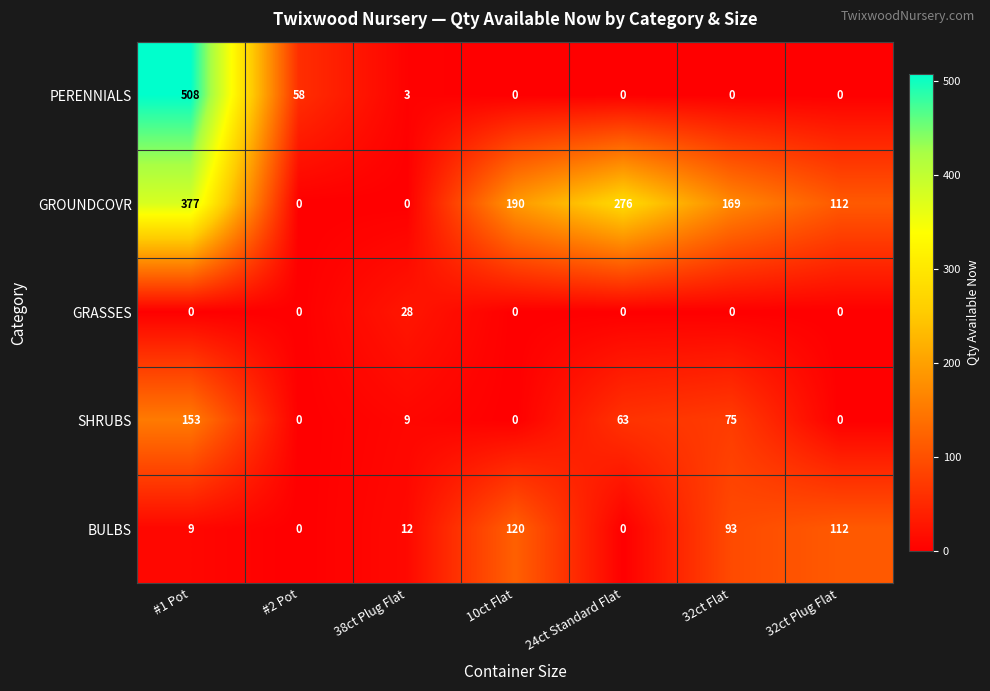

Rank the series at 38ct Plug Flat from lowest to highest value.

GROUNDCOVR, PERENNIALS, SHRUBS, BULBS, GRASSES